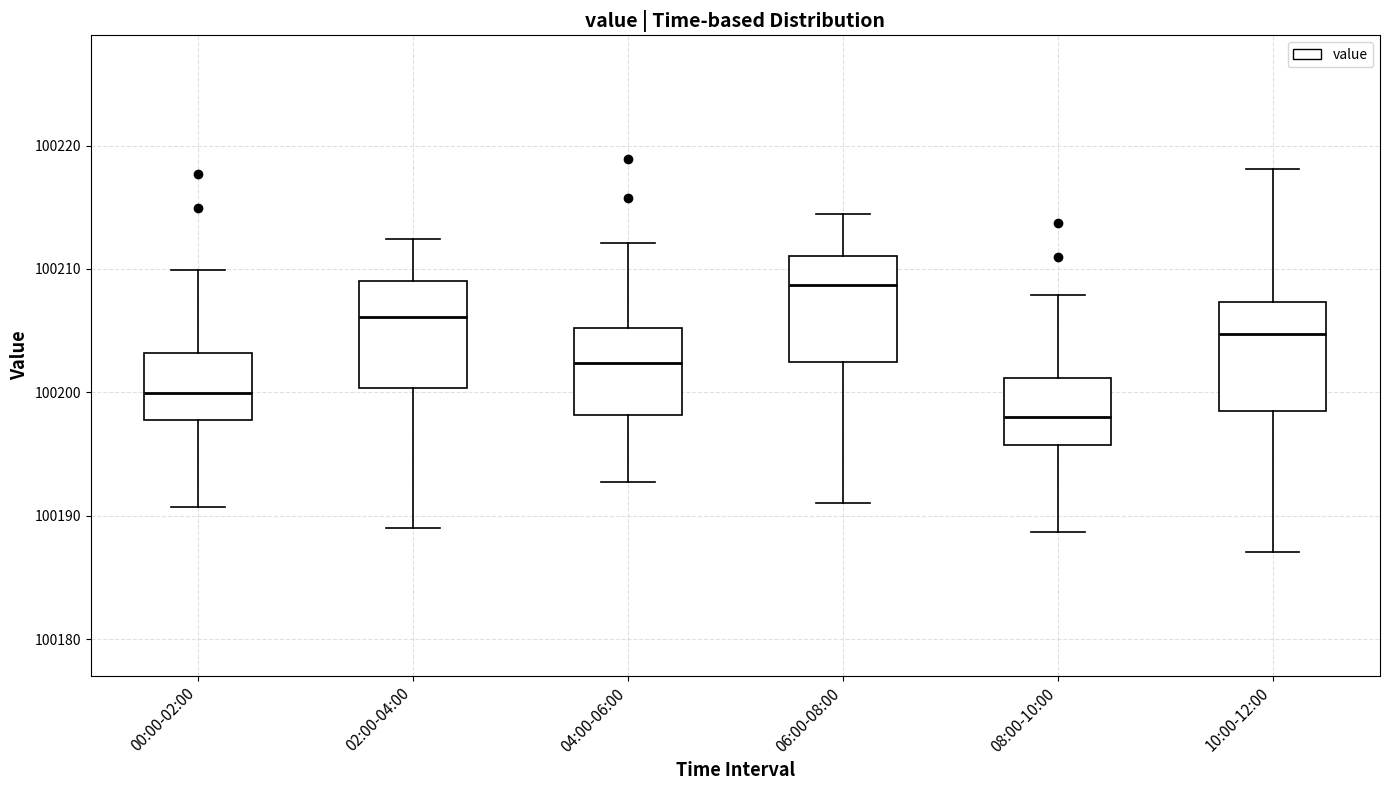

Where is the upper edge of the box for 04:00-06:00 on the y-axis? The values are not printed on the chart, so give them approximately, as read against the axis.

100205